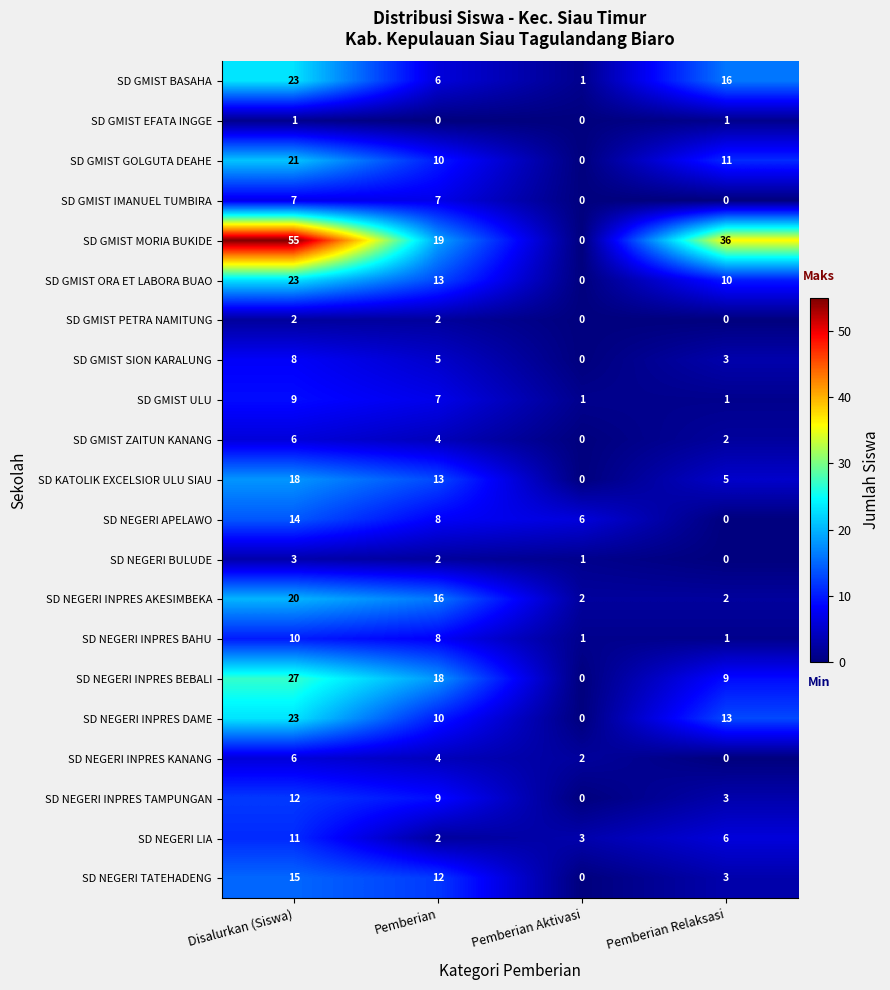

The value of SD NEGERI INPRES KANANG at Disalurkan (Siswa) is 6. True or false?

True